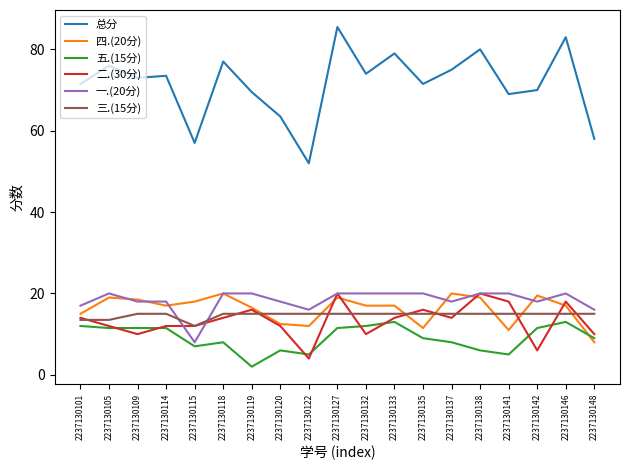

At which category does the chart reach its minimum across all series?

2237130119